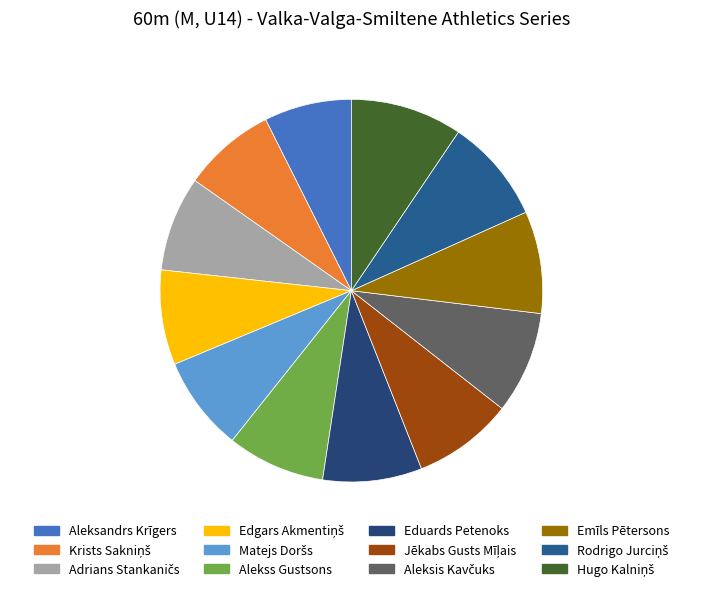

How many segments does this pie chart have?

12